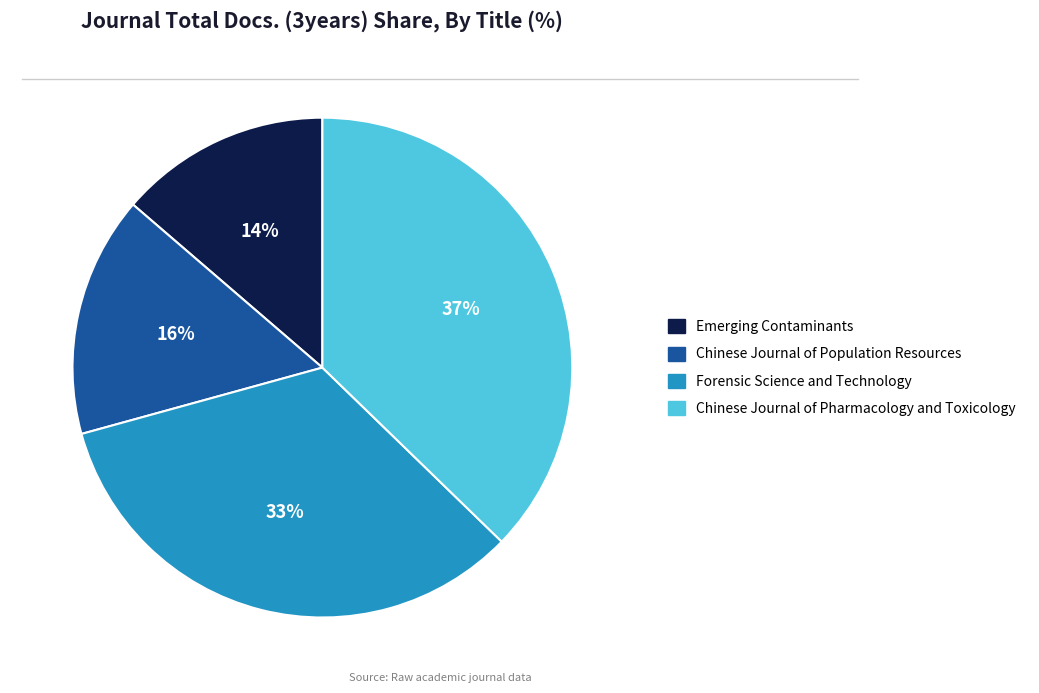

Does any single category account for the majority?

No